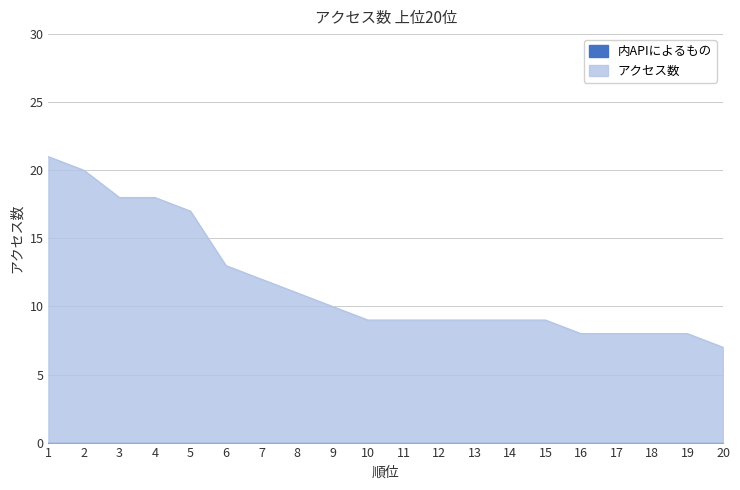

True or false: the data shows 8 at 16.

True